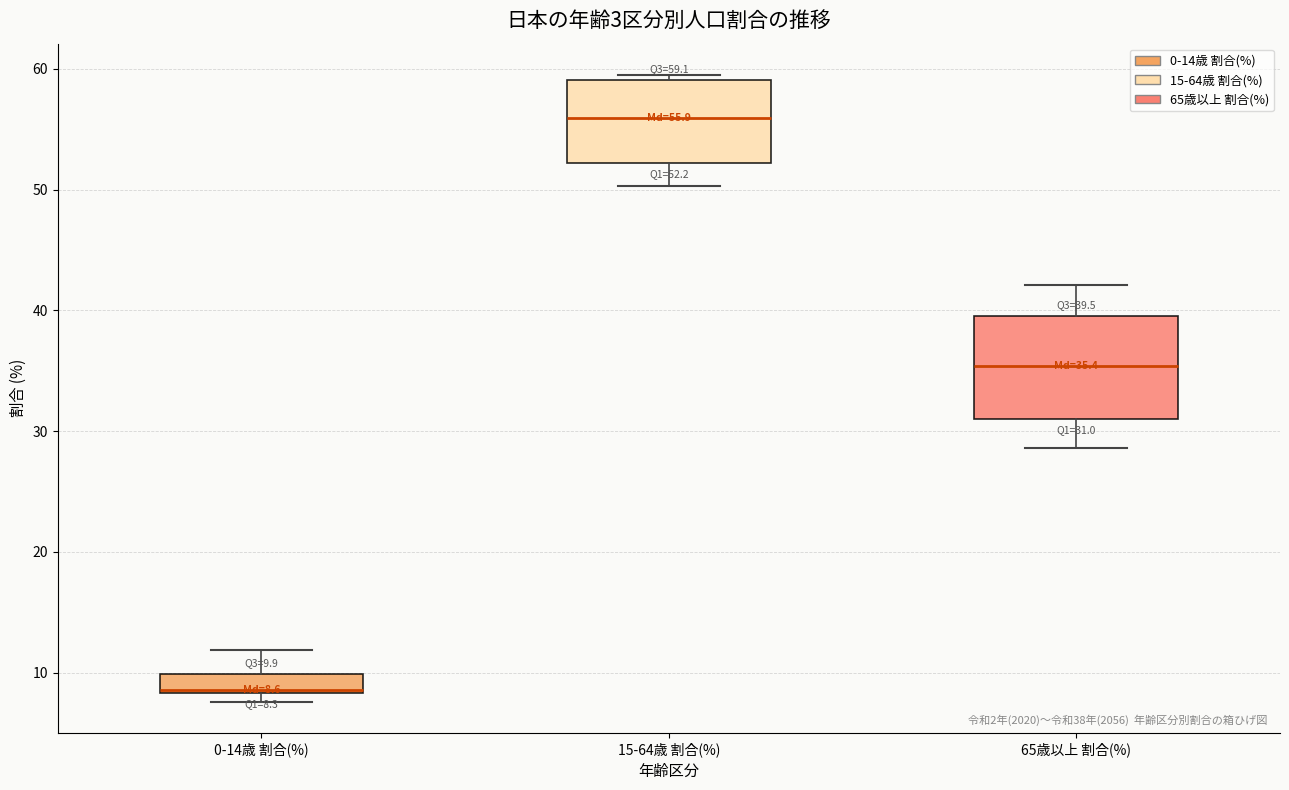

Which box is the tallest, from its lower edge to its upper edge?

65歳以上 割合(%)